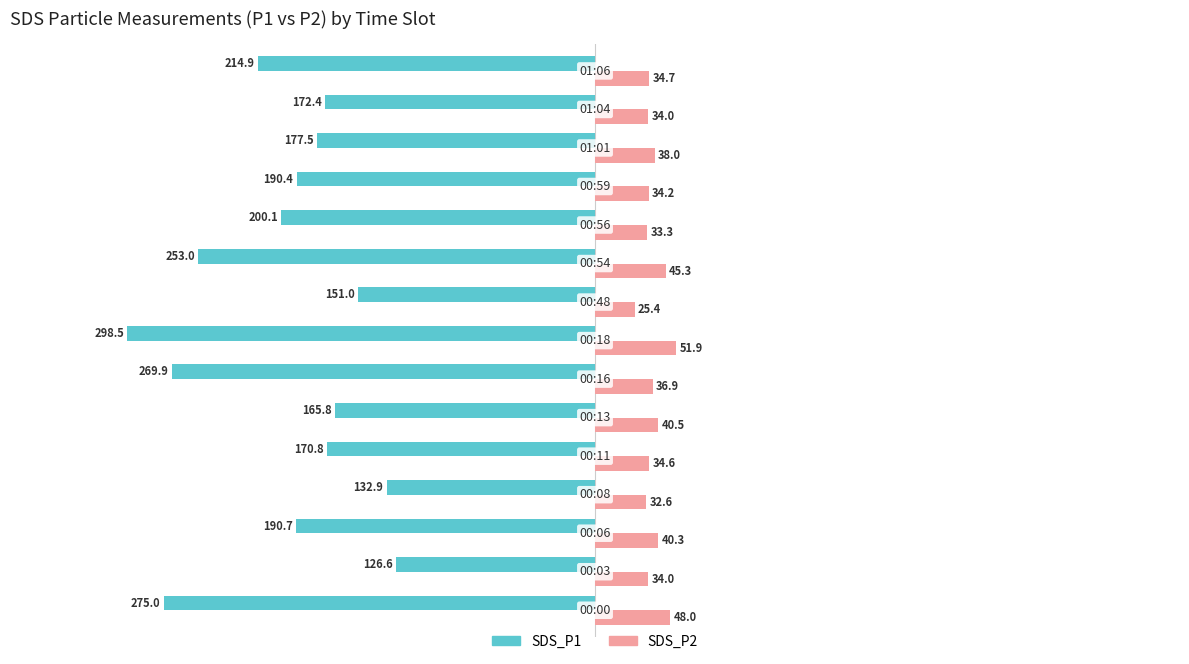

Which series has the largest range (max minus min)?

SDS_P1